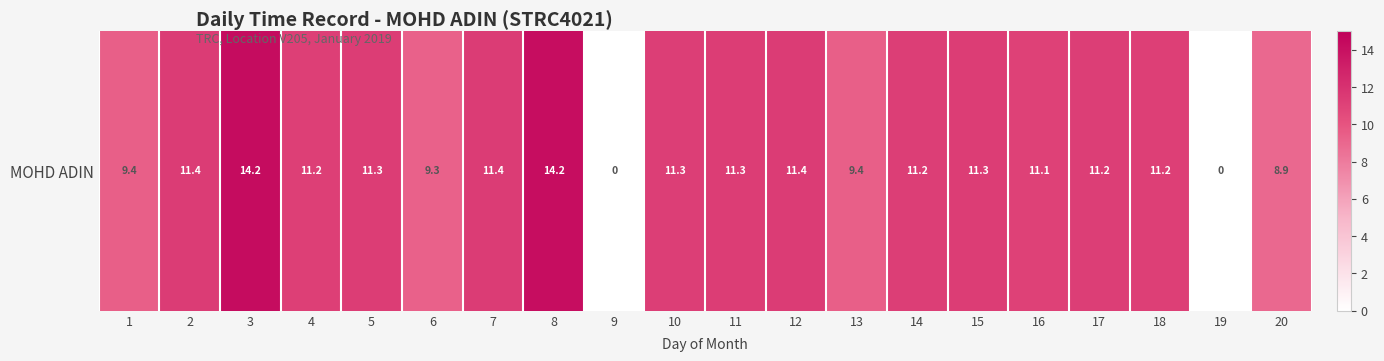

What value does the data have at 2?

11.4